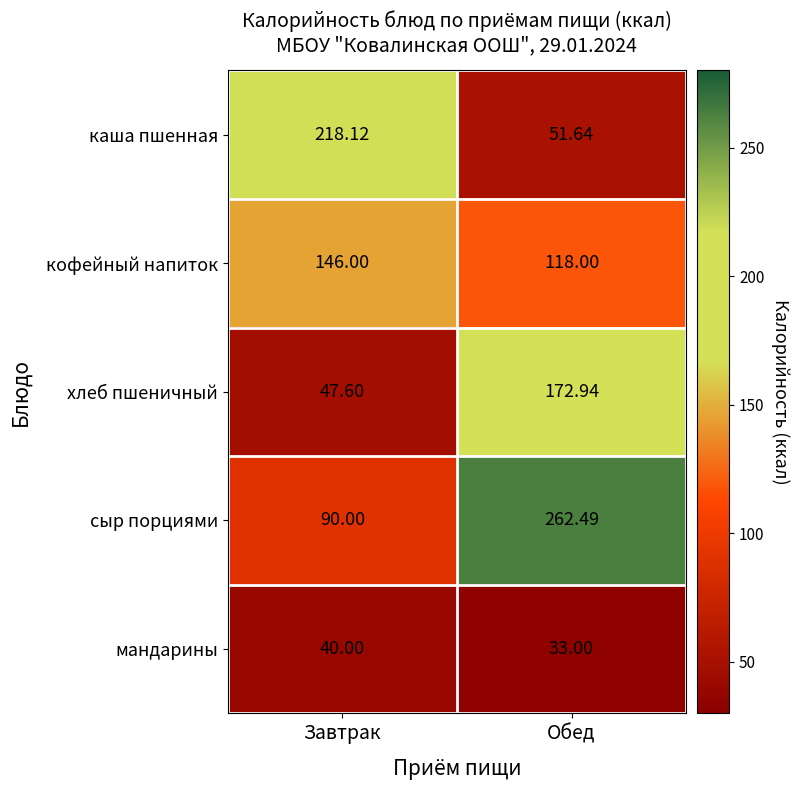

Which series has the widest spread of values?

сыр порциями